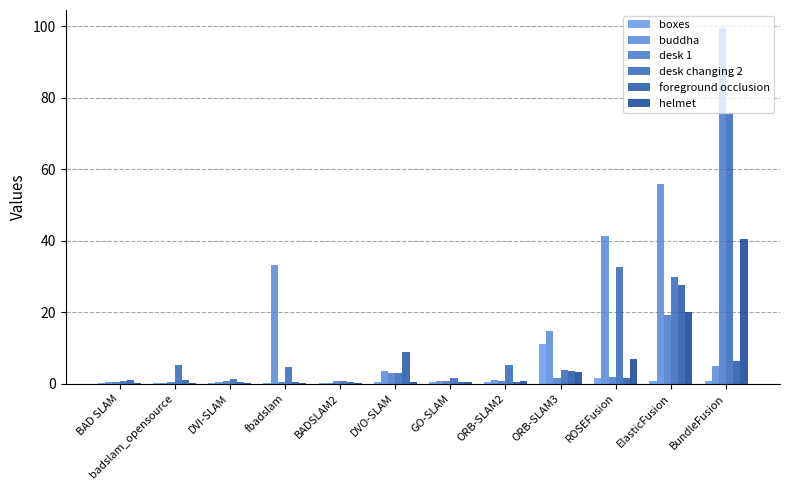

At which label is boxes closest to 5?

ROSEFusion